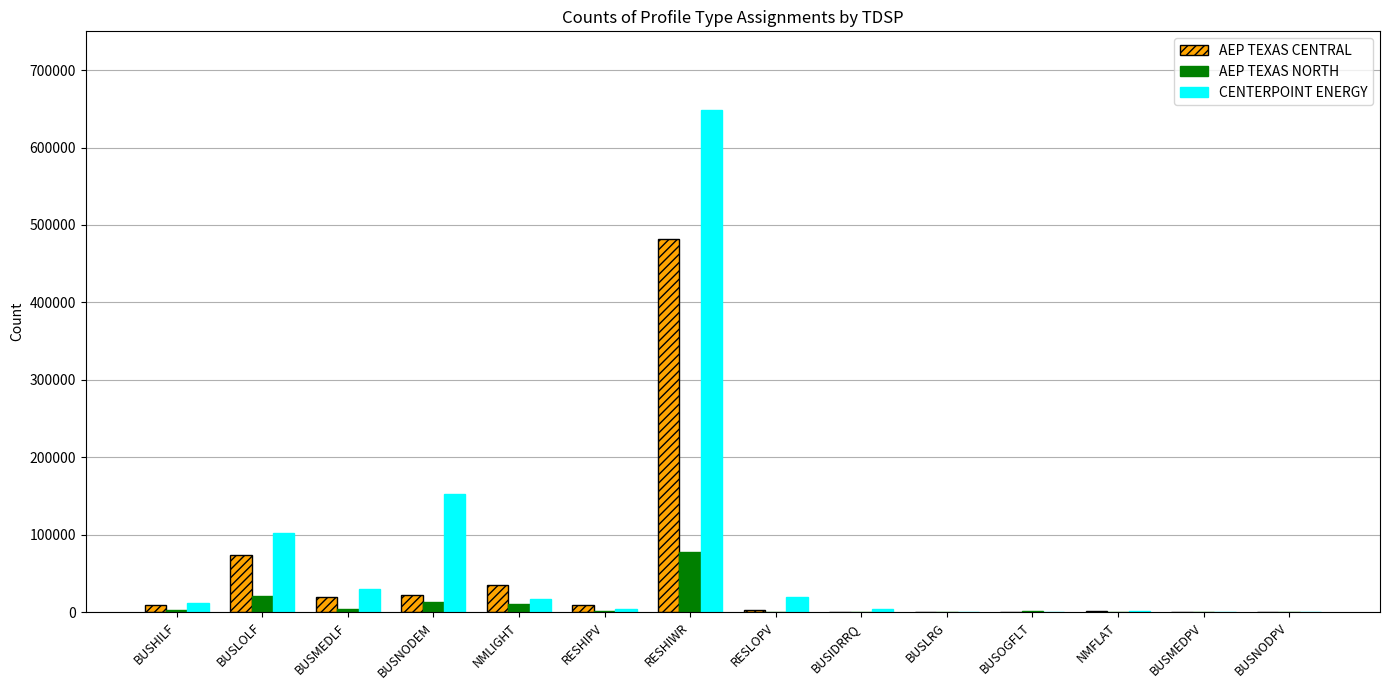

At which label does AEP TEXAS CENTRAL reach its peak?

RESHIWR